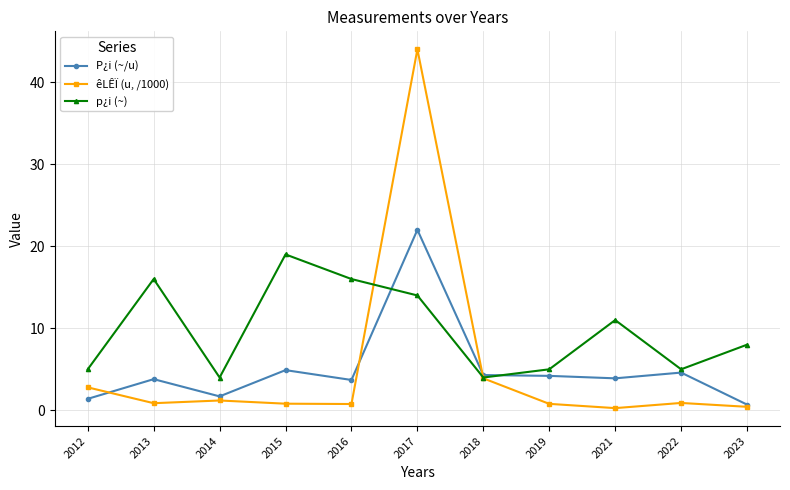

What is the sum of the p¿i (~) values at 2023 and 2014?

12.0